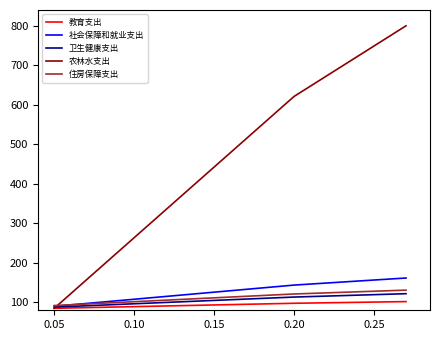

What is the lowest value of the 教育支出 series?

85.0